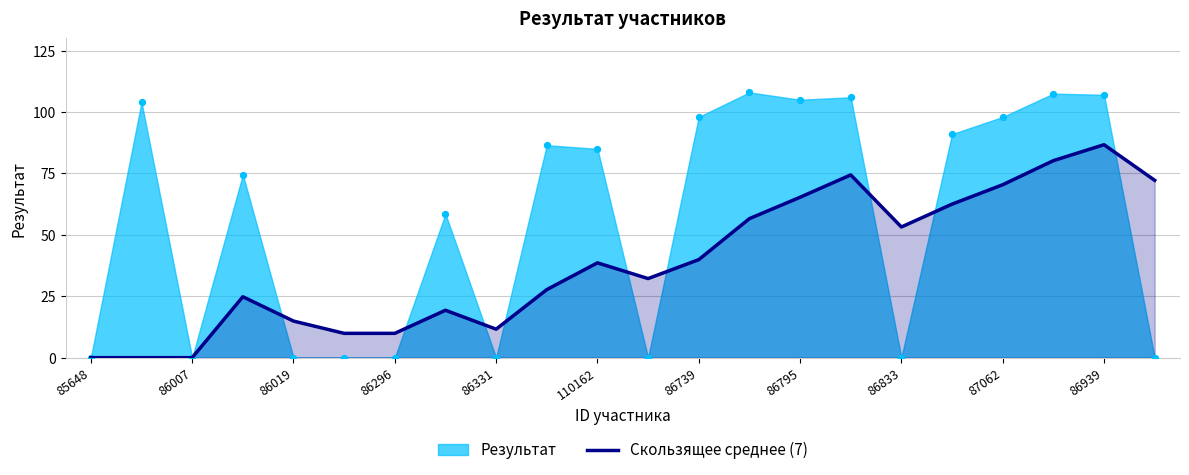

Is it true that Скользящее среднее (7) equals 0.0 at 86007?

True